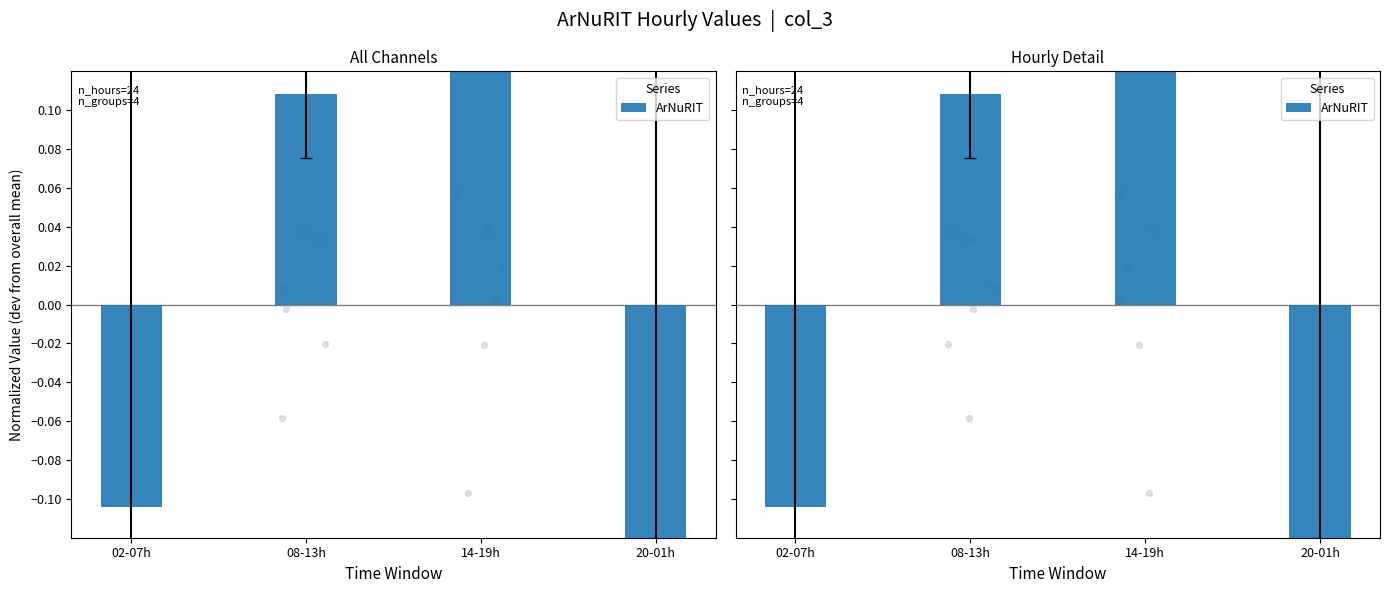

Between 08-13h and 20-01h, which is larger?

08-13h